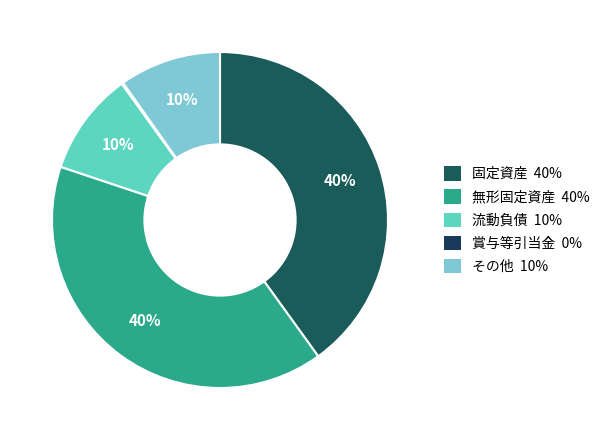

To the nearest percent, what is the combined percentage of その他 and 流動負債?

20%